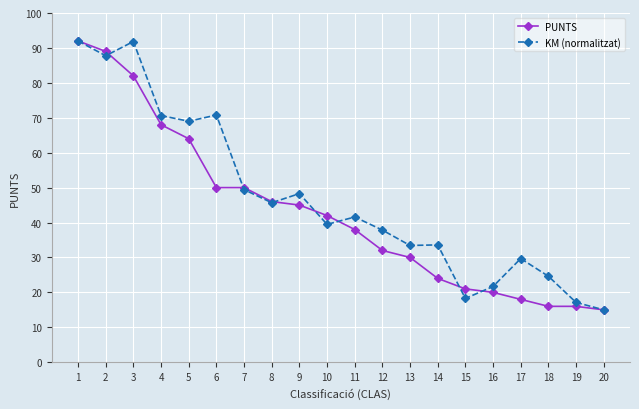

At how many categories does at least one series exceed 72?

3